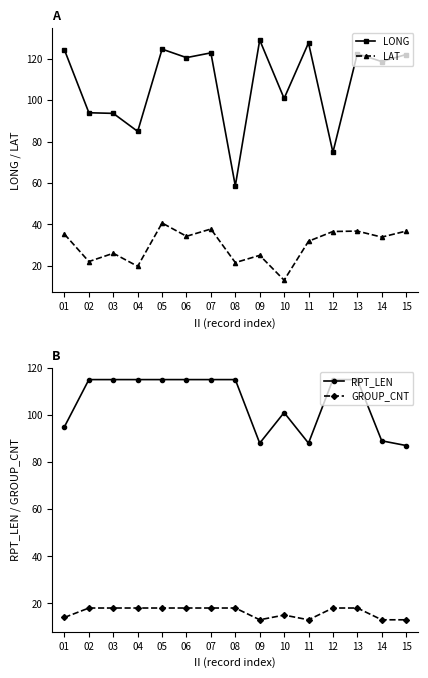

What is the difference between the RPT_LEN values at 02 and 09?

27